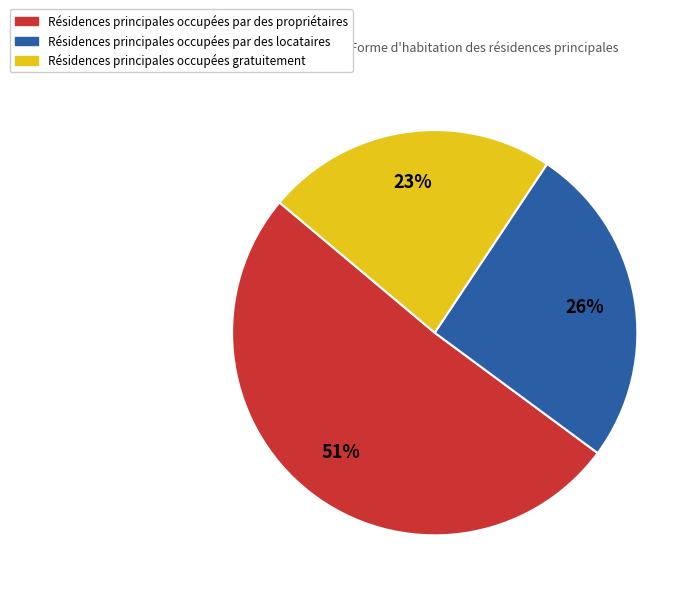

Does any single category account for the majority?

Yes